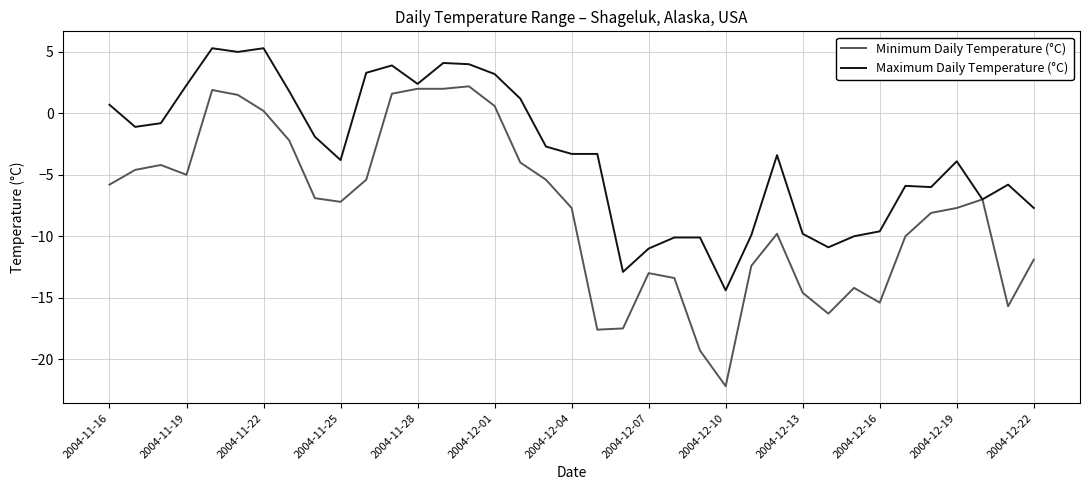

What is the smallest value displayed?

-22.2